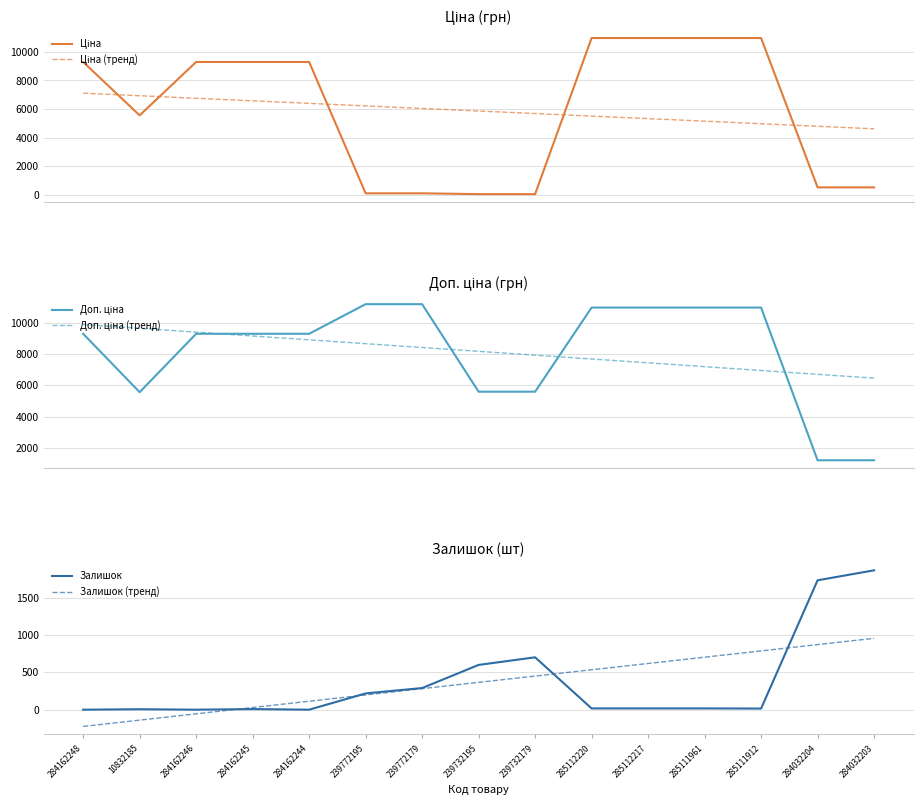

At how many categories does at least one series exceed 6883?

13